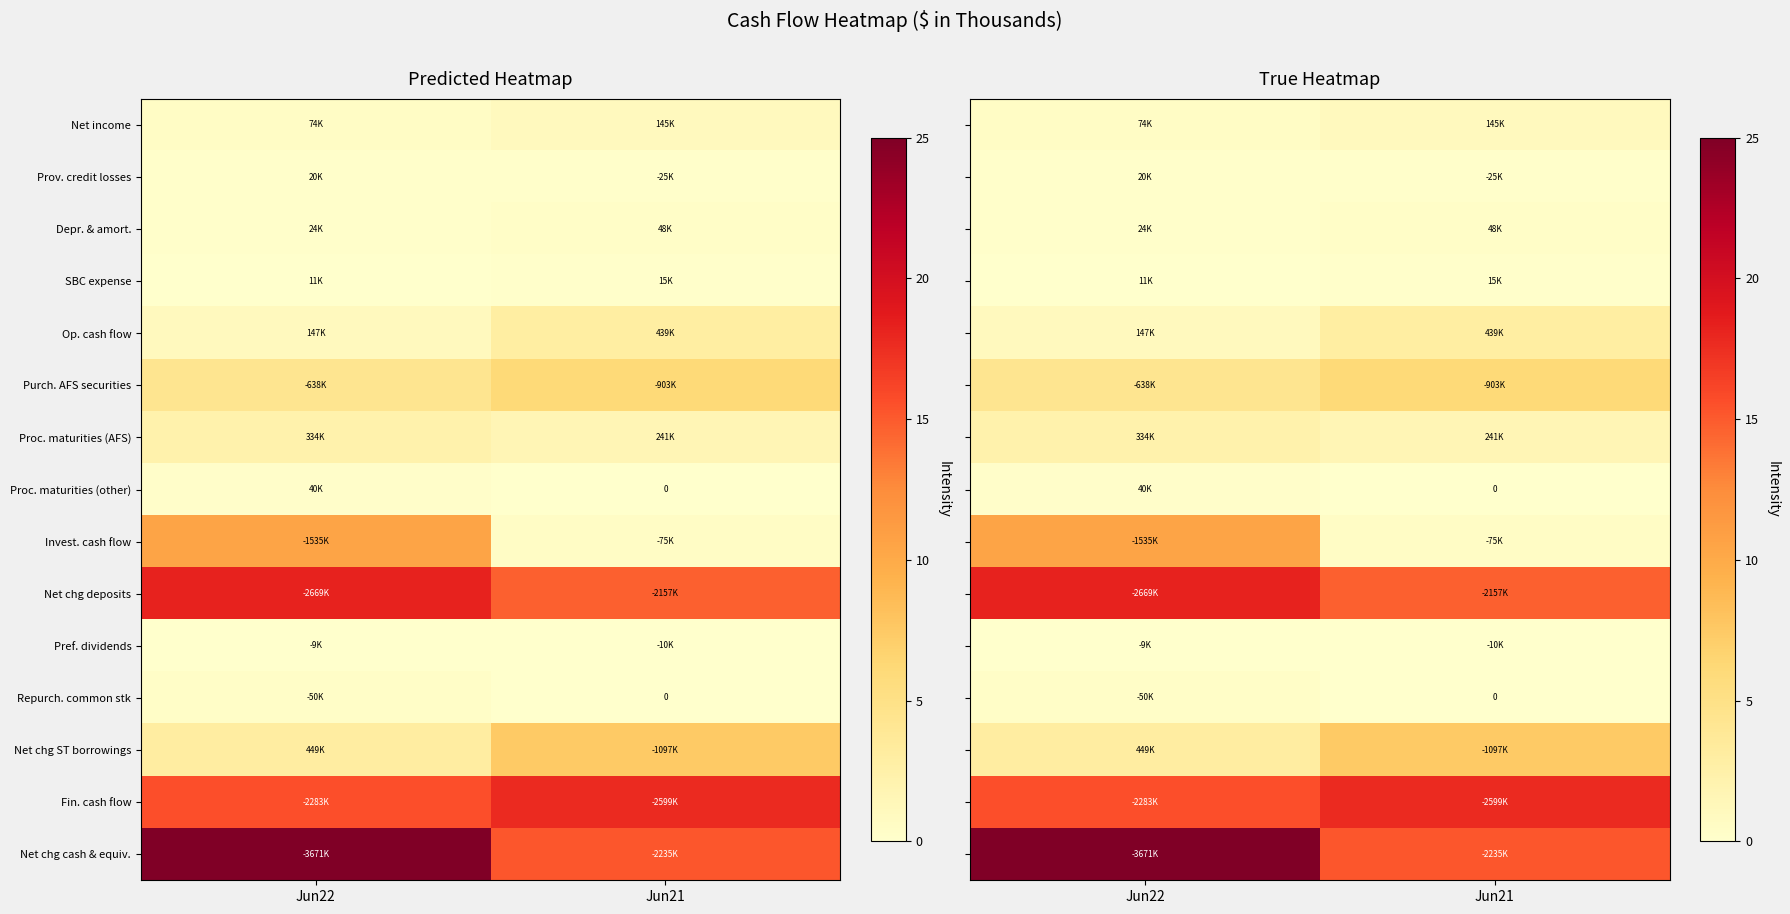

List the series in order of their peak value, highest first.

Net chg cash & equiv., Net chg deposits, Fin. cash flow, Invest. cash flow, Net chg ST borrowings, Purch. AFS securities, Op. cash flow, Proc. maturities (AFS), Net income, Repurch. common stk, Depr. & amort., Proc. maturities (other), Prov. credit losses, SBC expense, Pref. dividends